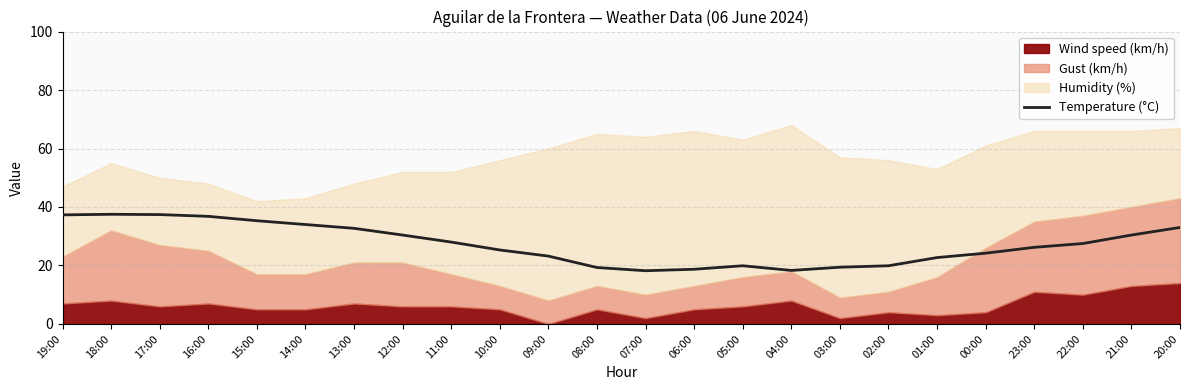

What position from the right is 01:00?

6